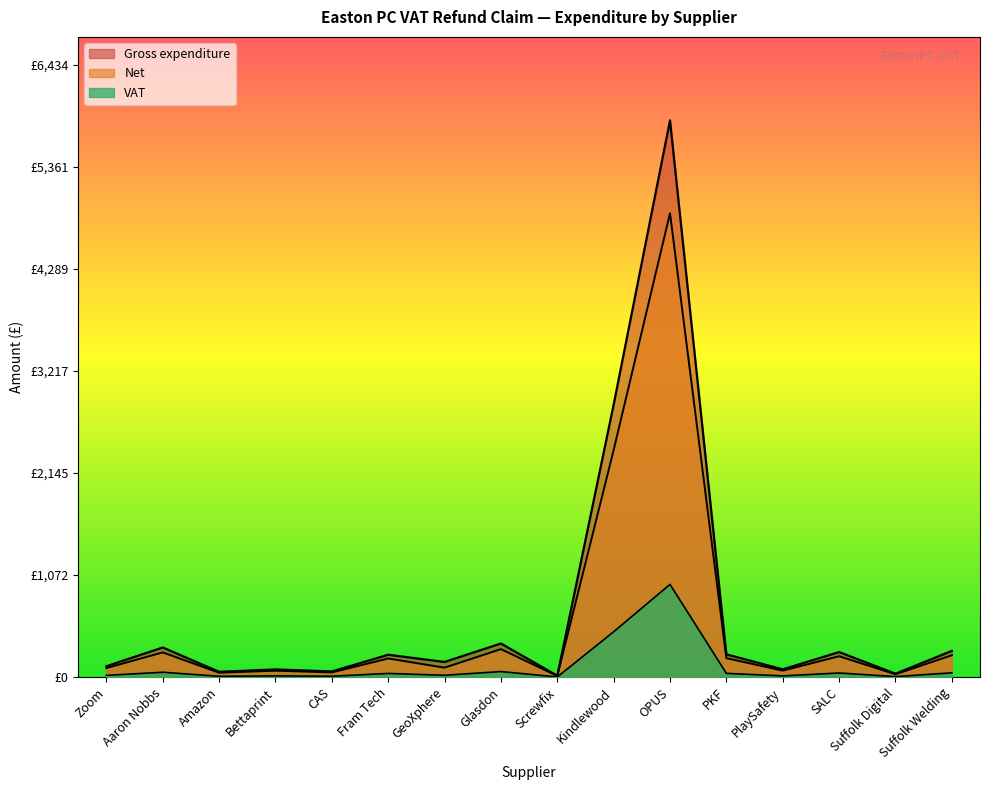

List the series in order of their peak value, highest first.

gross, net, vat